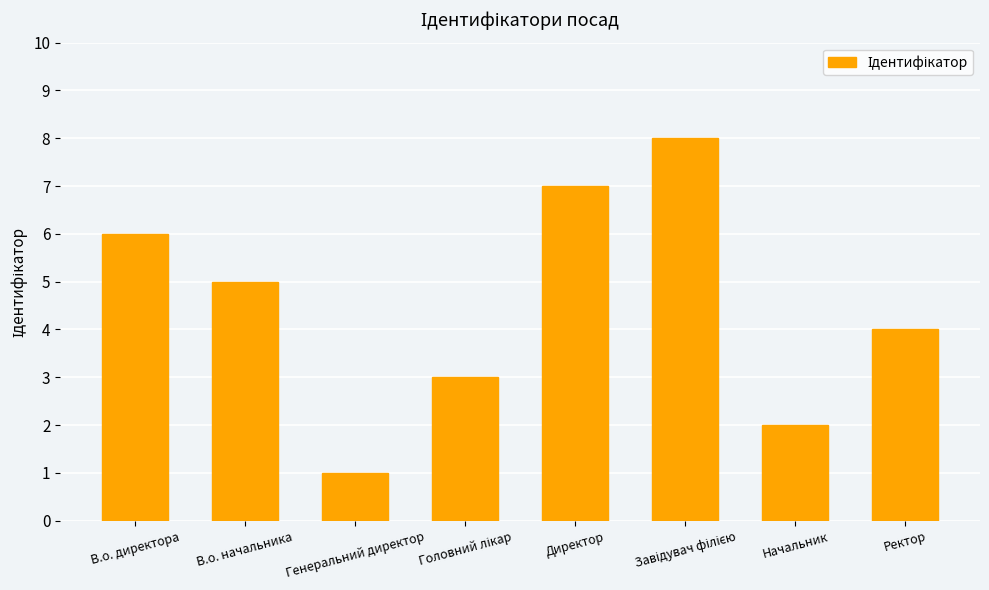

What is the minimum value shown in the chart?

1